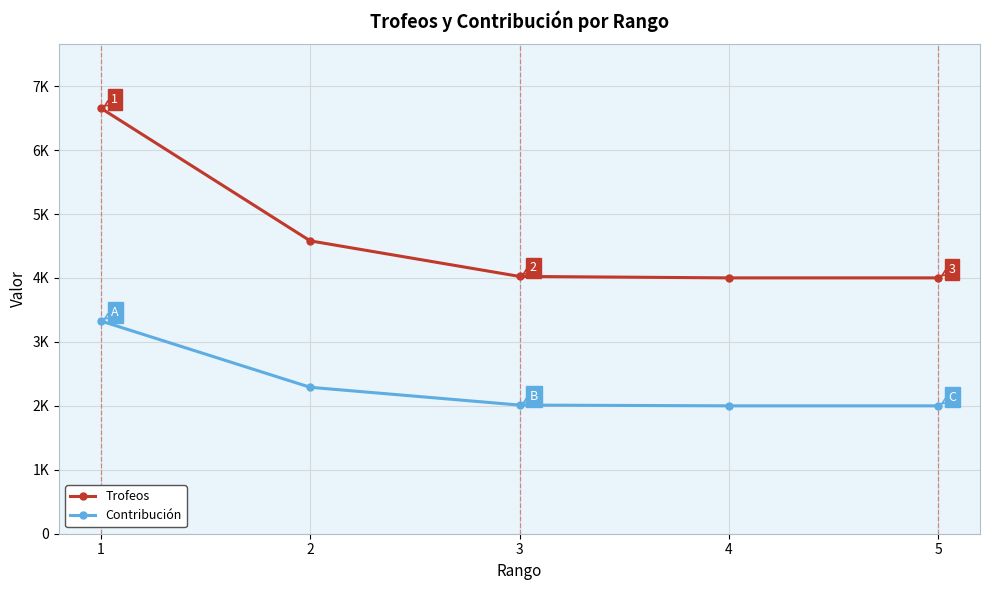

At which label does Contribución first exceed 2012?

1